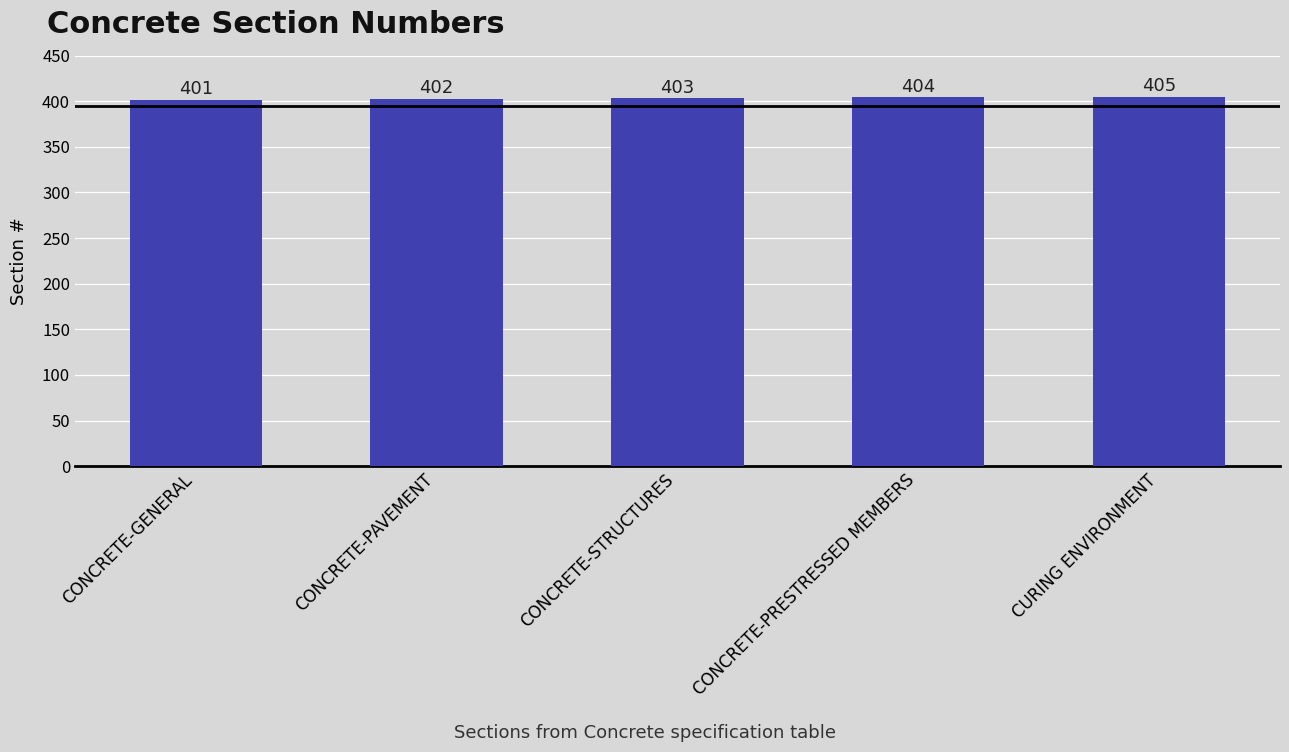

Rank the categories by value from highest to lowest.

CURING ENVIRONMENT, CONCRETE-PRESTRESSED MEMBERS, CONCRETE-STRUCTURES, CONCRETE-PAVEMENT, CONCRETE-GENERAL